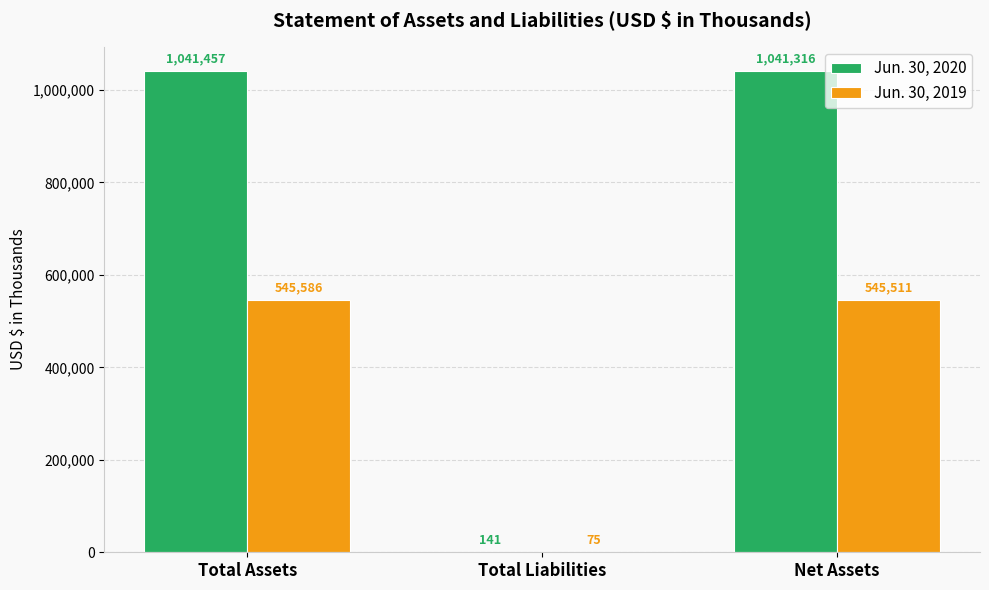

Between Total Liabilities and Net Assets, which series saw the biggest shift?

Jun. 30, 2020